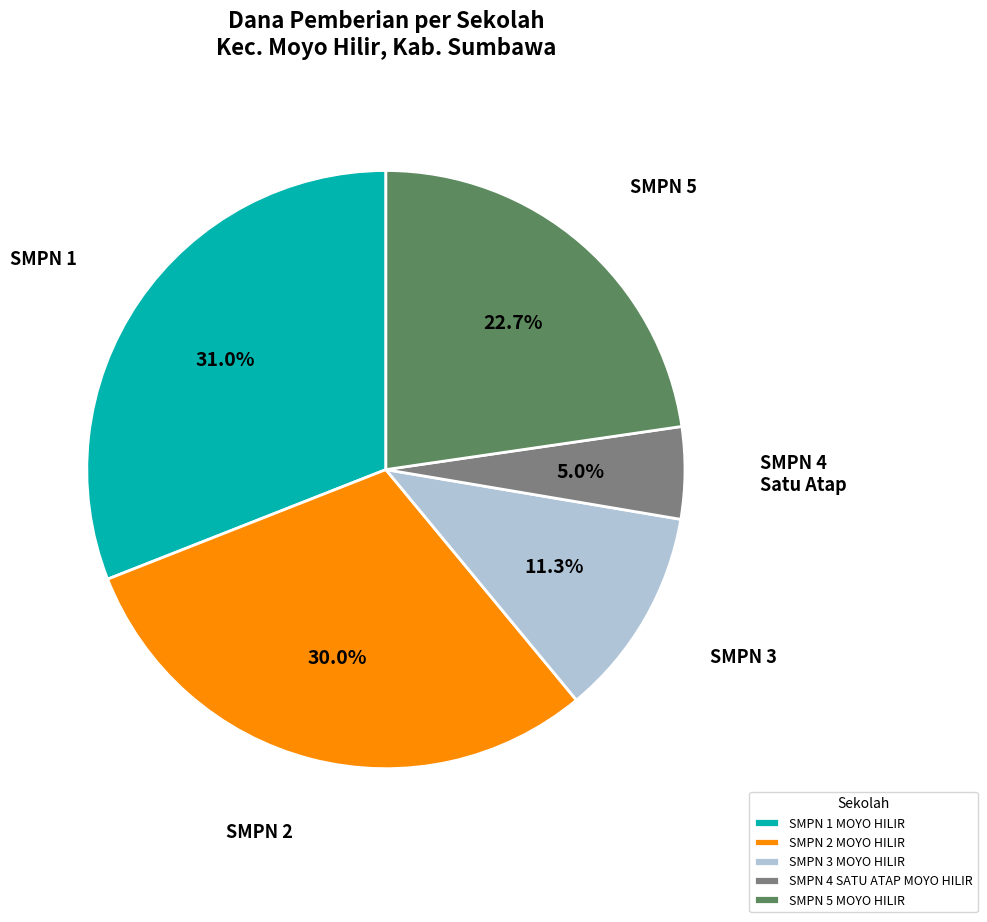

The SMPN 5 MOYO HILIR slice represents 23% of the pie. True or false?

True